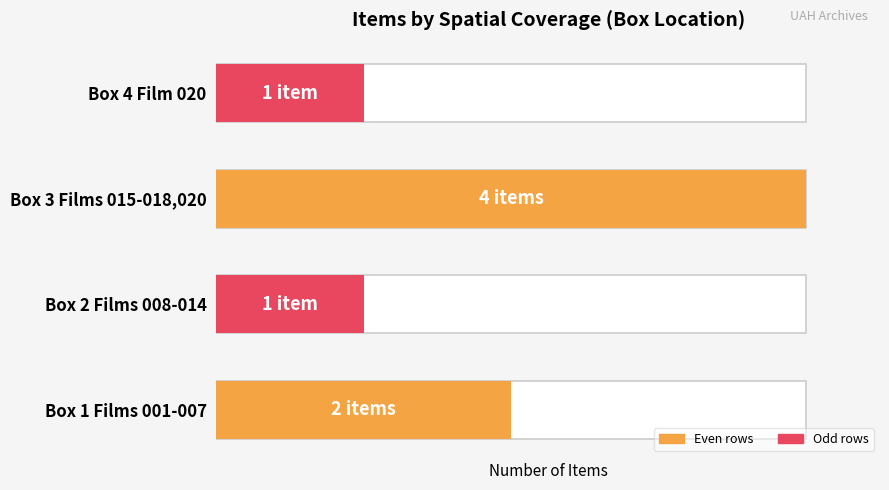

What is the value of the 2nd bar from the left?

1